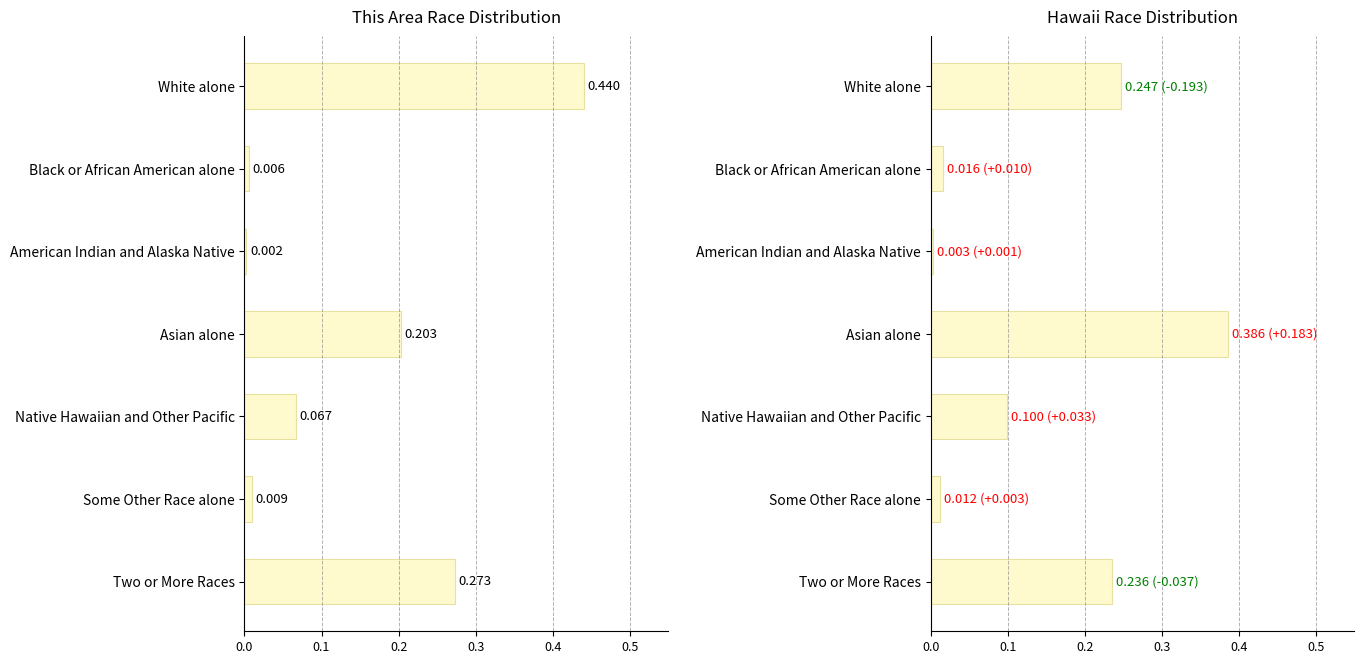

Which series changed the most between Black or African American alone and Some Other Race alone?

This Area